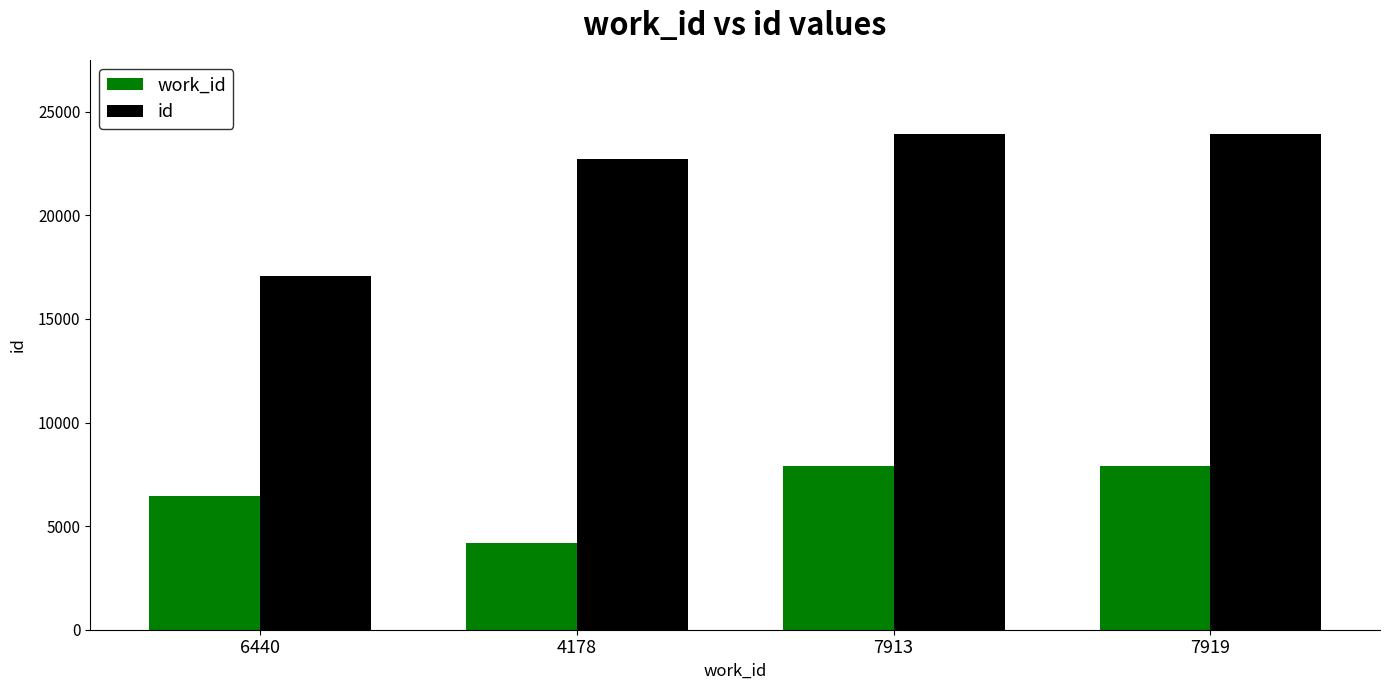

What is the minimum value for id?

17086